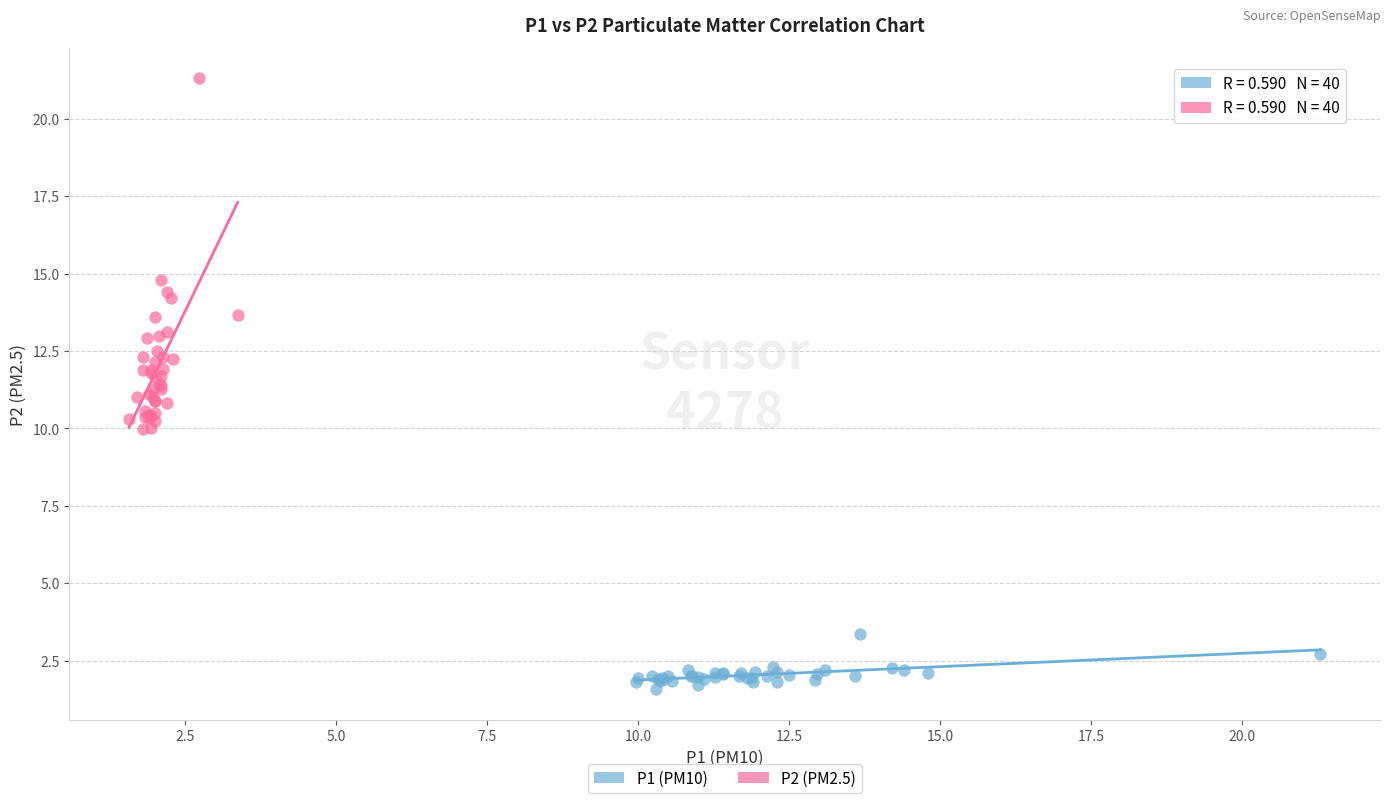

Which series contains the highest Y value?

P2 (PM2.5)